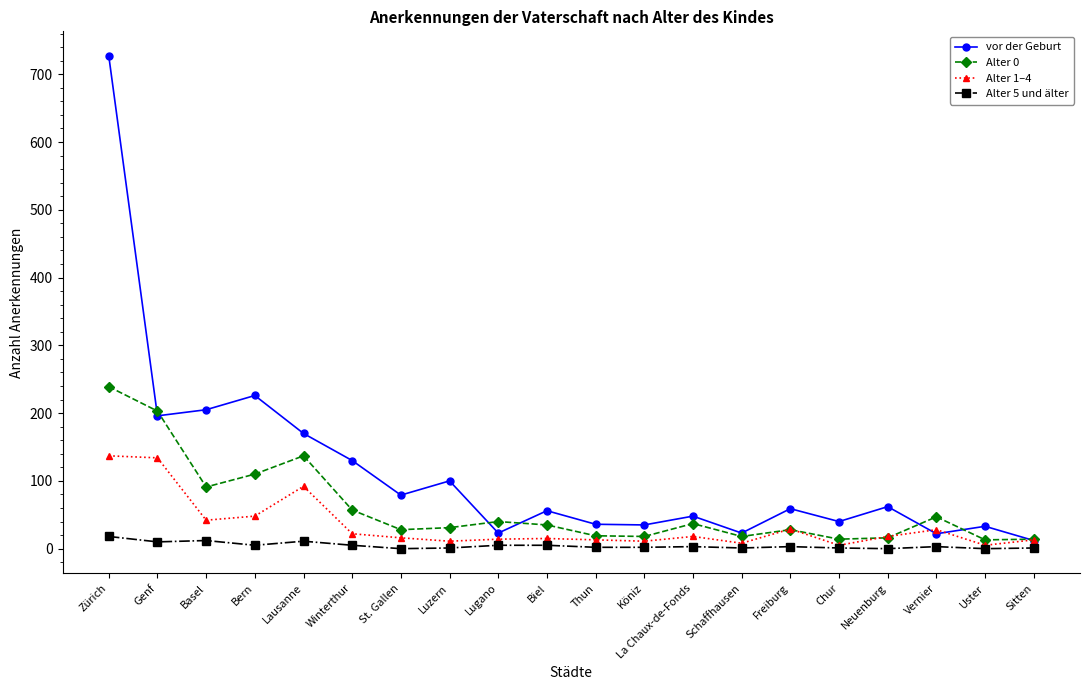

What is the spread (max minus min) of values at St. Gallen?

79